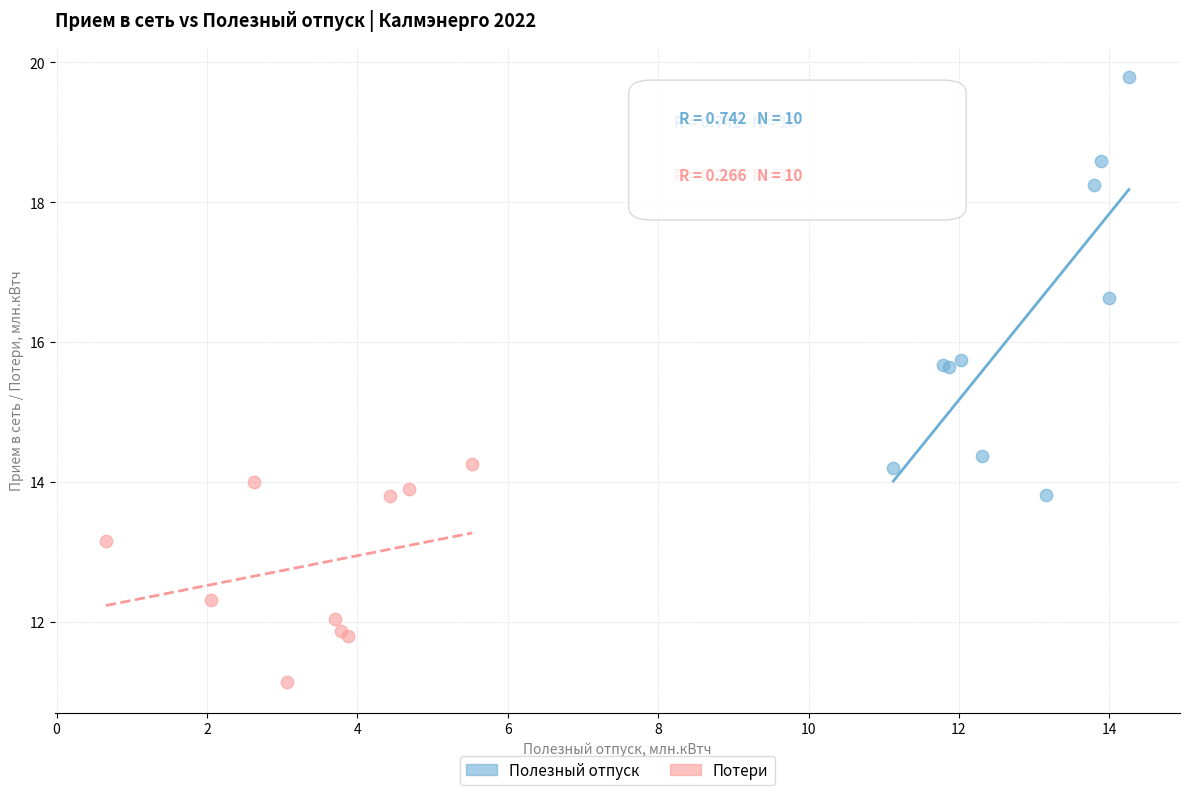

What are all the series names shown in the legend?

Полезный отпуск, Потери